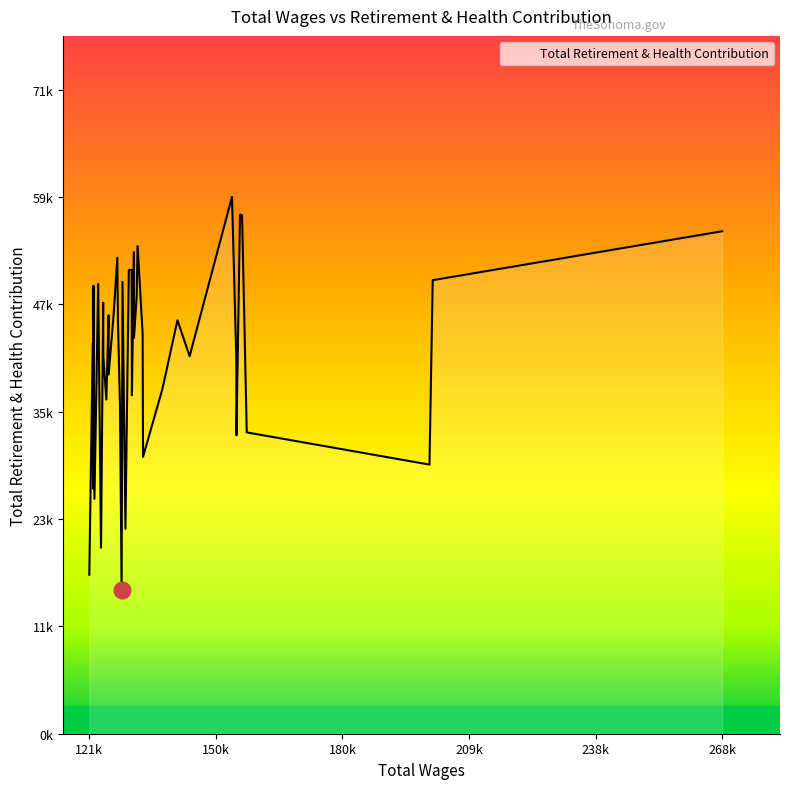

Does the chart display data point markers on the line(s)?

No